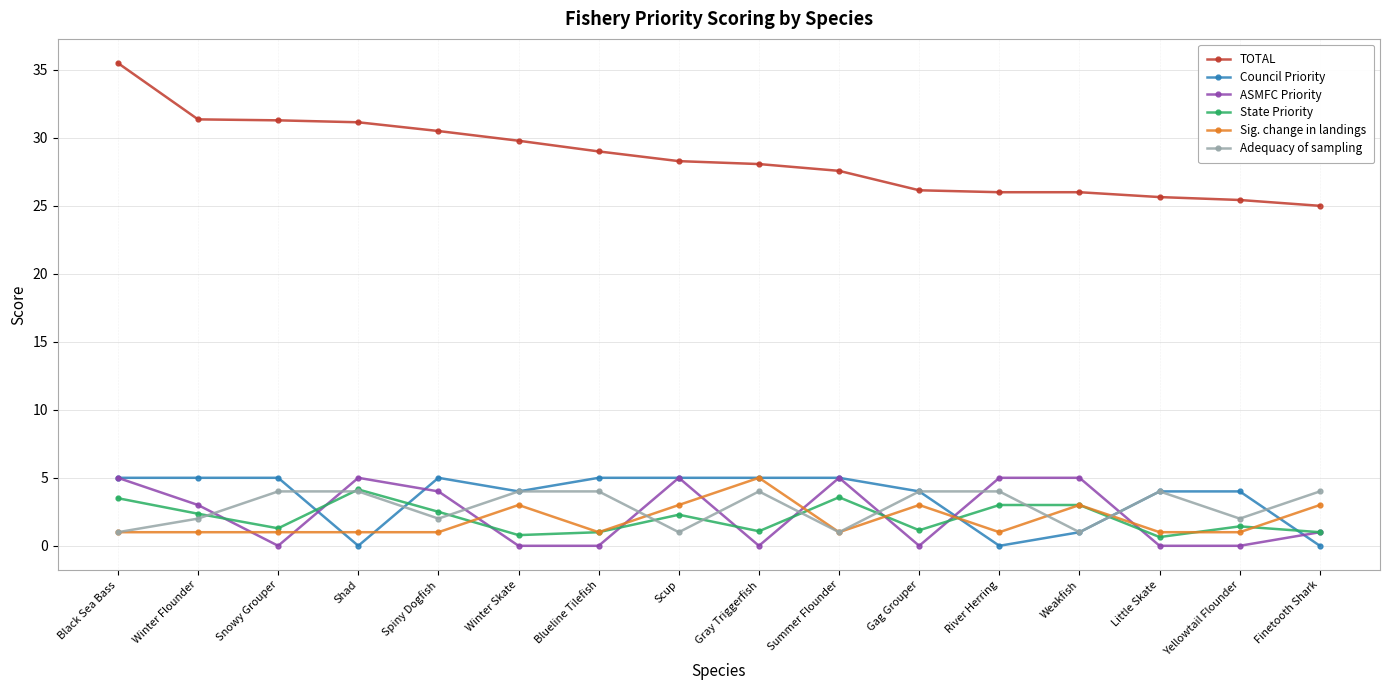

How many interior local valleys does the State Priority series have?

5